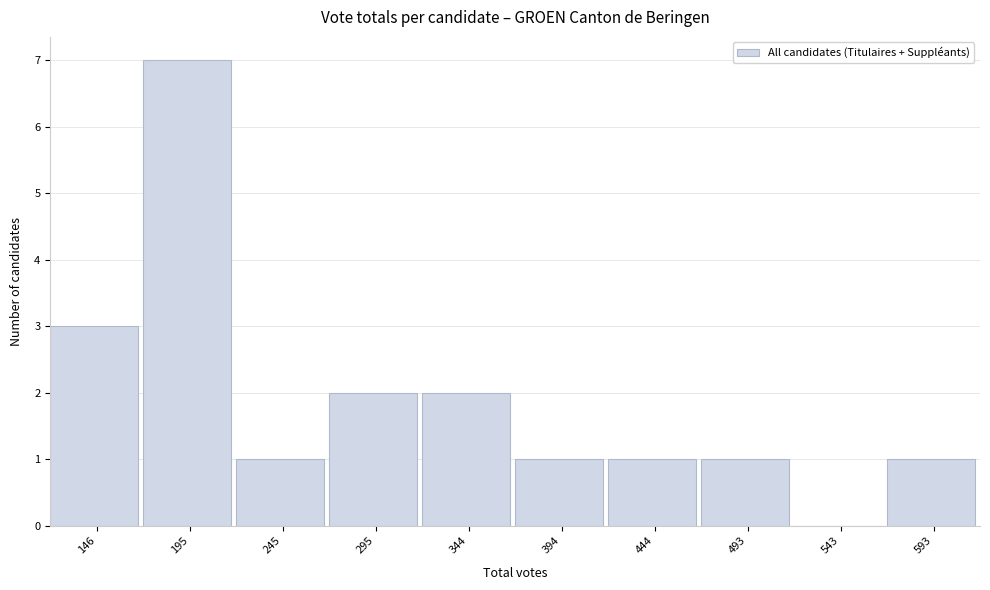

Reading left to right, list all the values displayed in this chart.

146=3	195=7	245=1	295=2	344=2	394=1	444=1	493=1	543=0	593=1